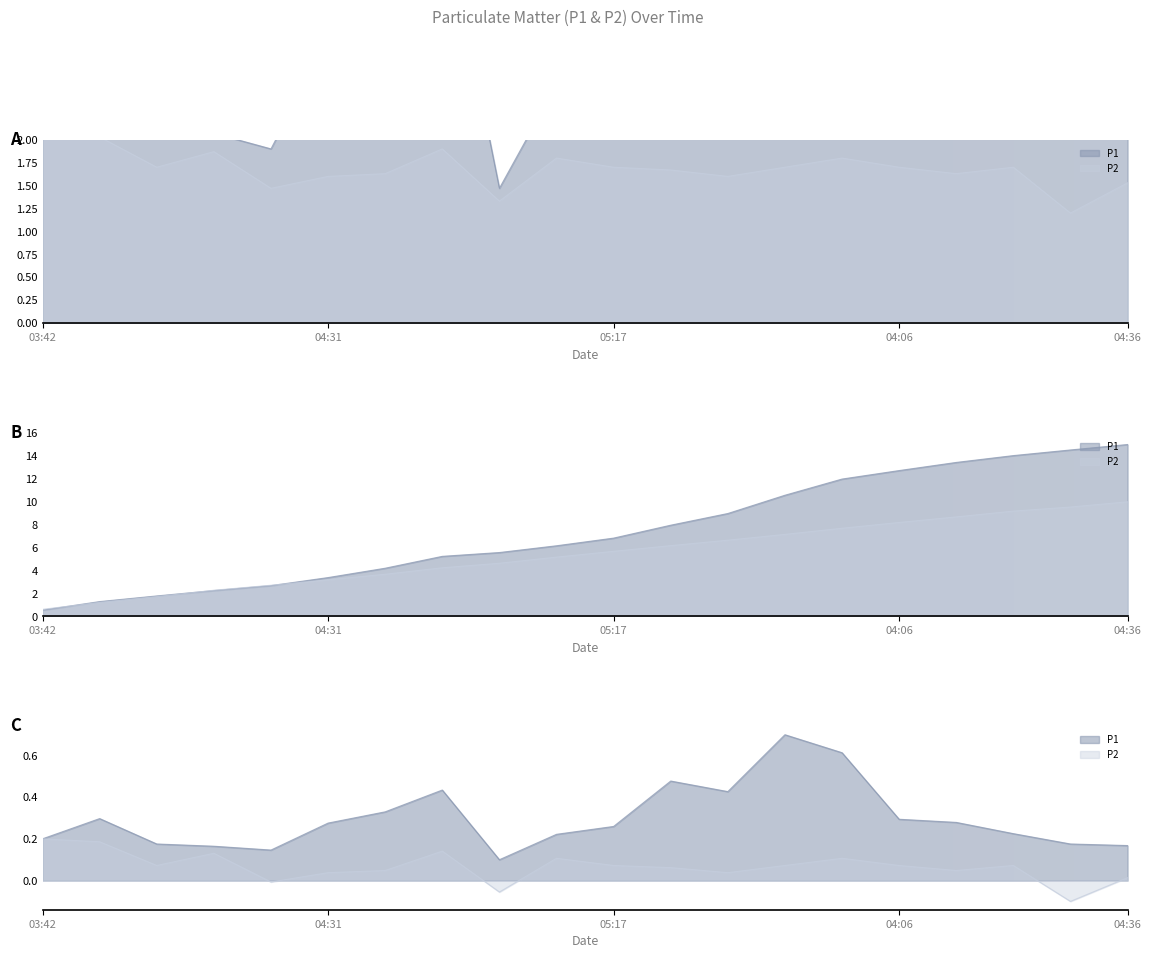

At which category is the sum across all series the highest?

04:45